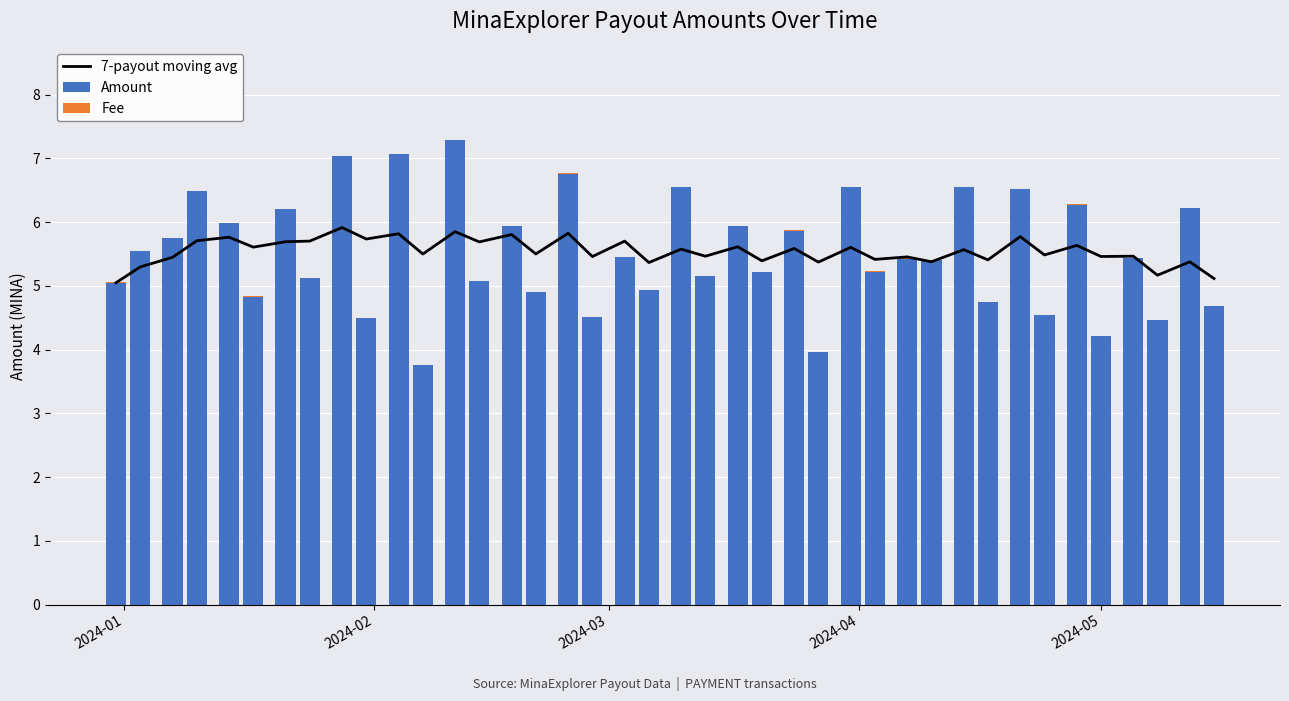

What is the highest value of the Amount series?

7.3